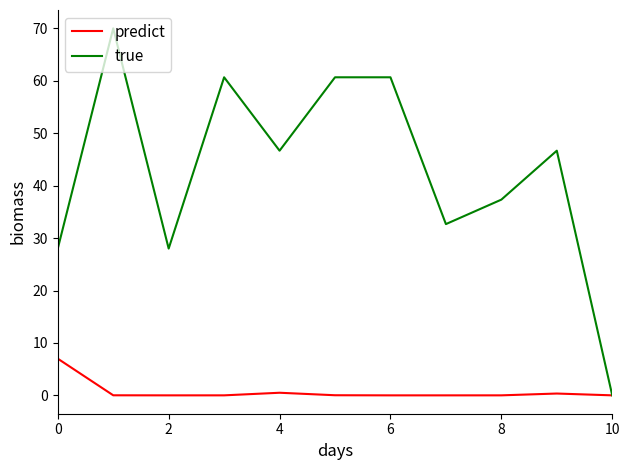

What is the maximum value for predict?

7.0